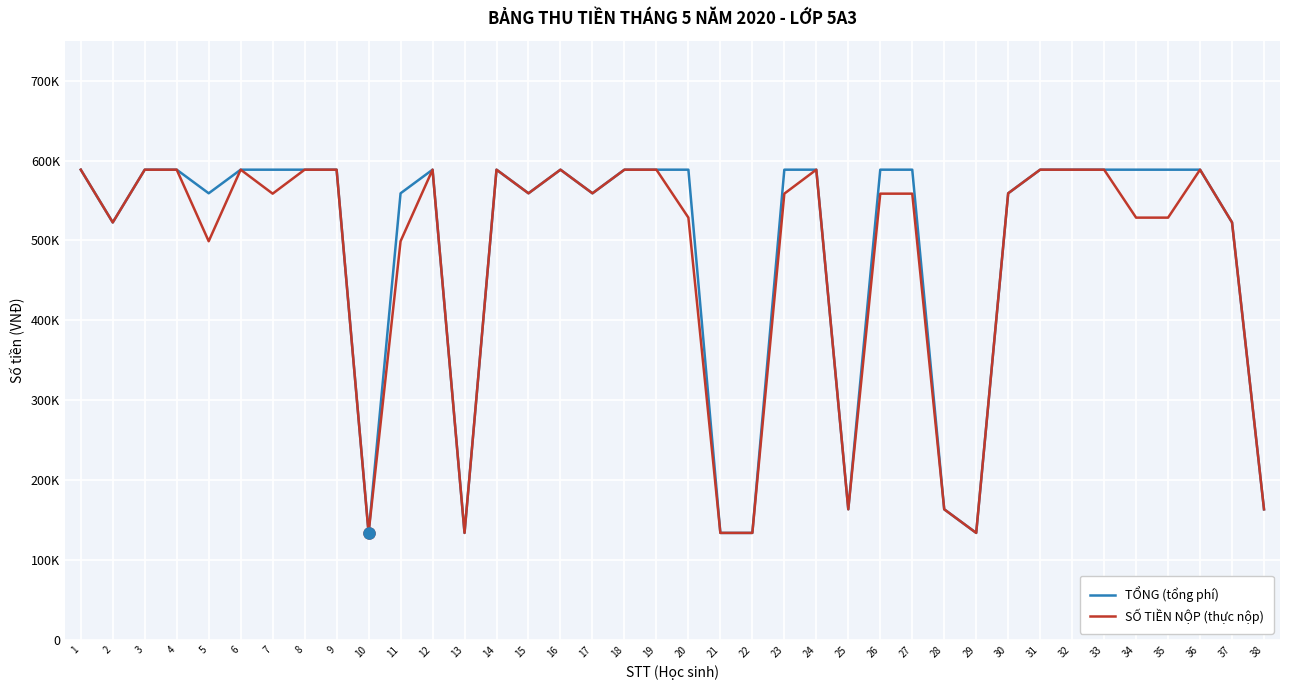

At which category does SỐ TIỀN NỘP (thực nộp) reach its first local valley?

2